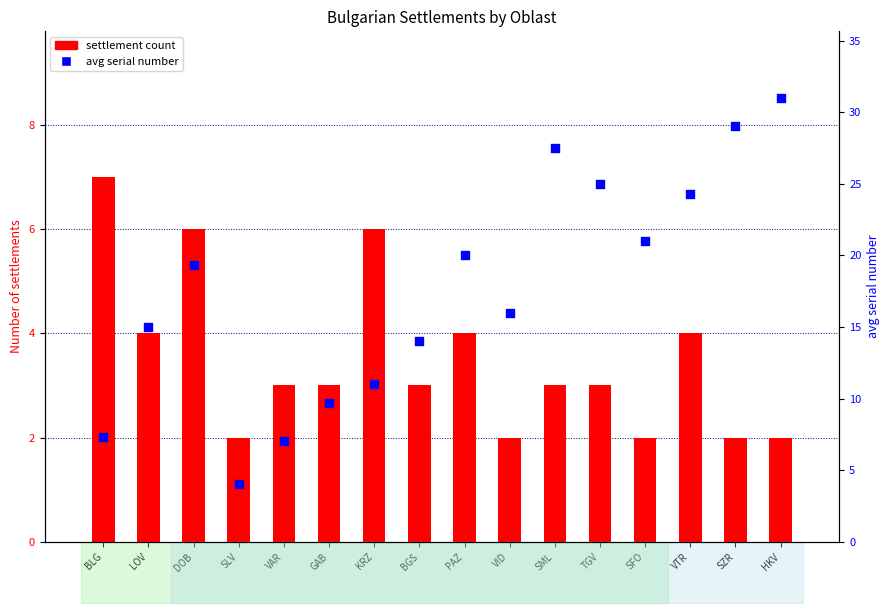

What are all the series names shown in the legend?

settlement count, avg serial number